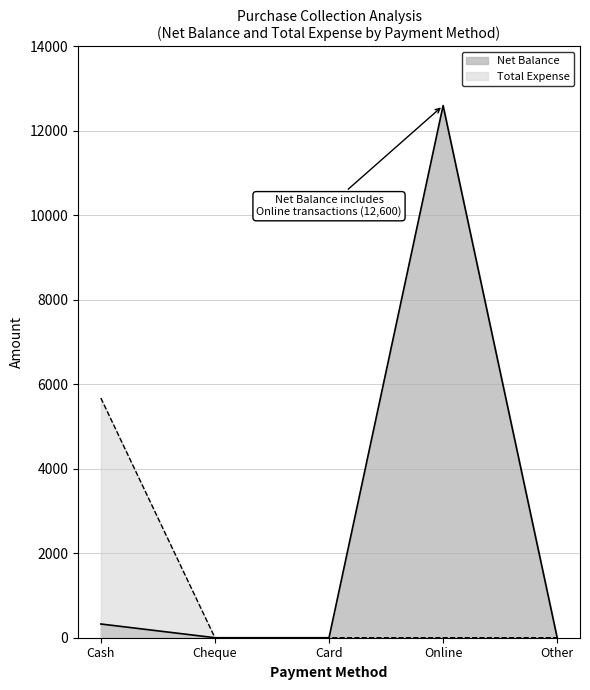

Which series has the widest spread of values?

Net Balance